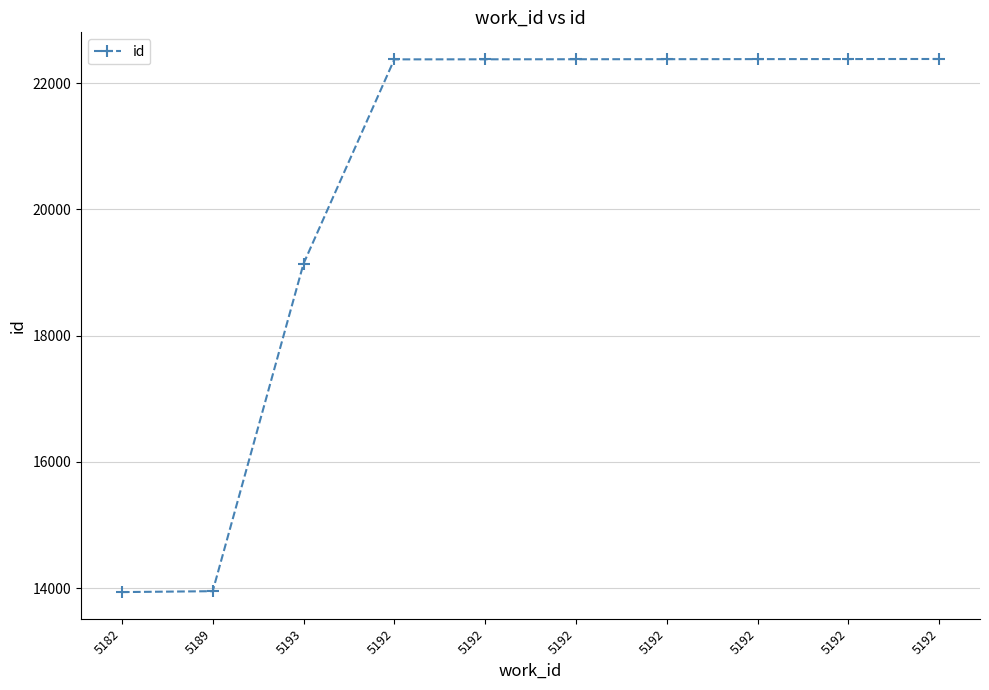

Reading left to right, list all the values displayed in this chart.

5182=13939	5189=13953	5193=19139	5192=22376	5192=22377	5192=22378	5192=22379	5192=22380	5192=22381	5192=22382